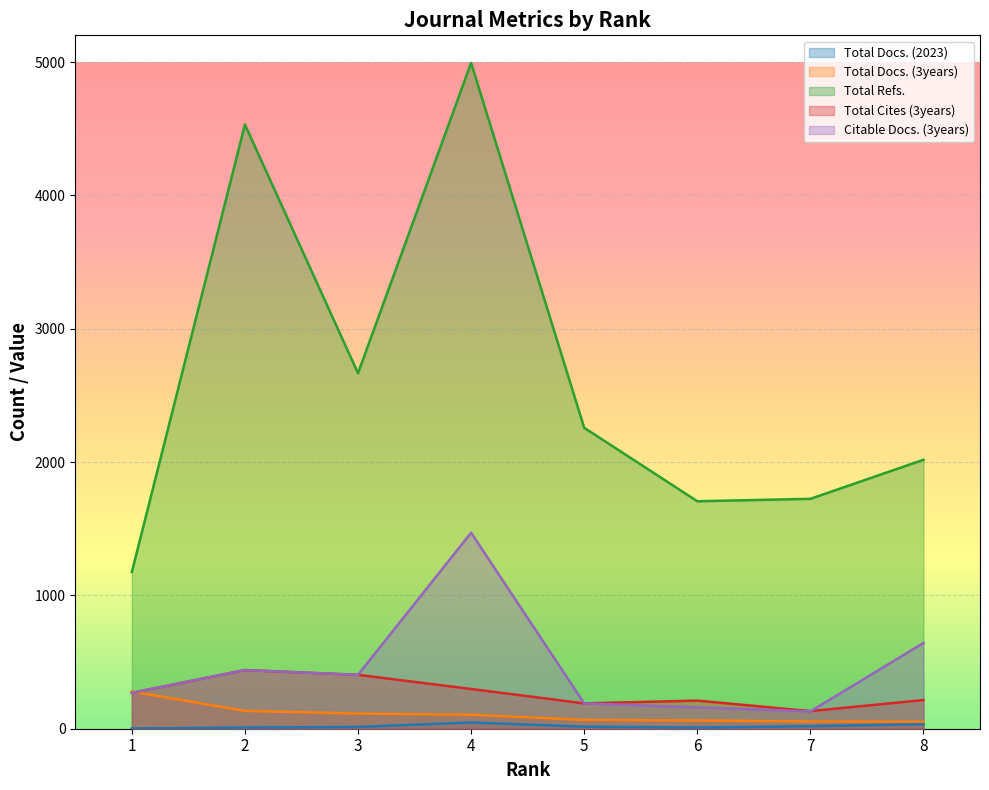

Which category has the highest value in the Total Docs. (2023) series?

4